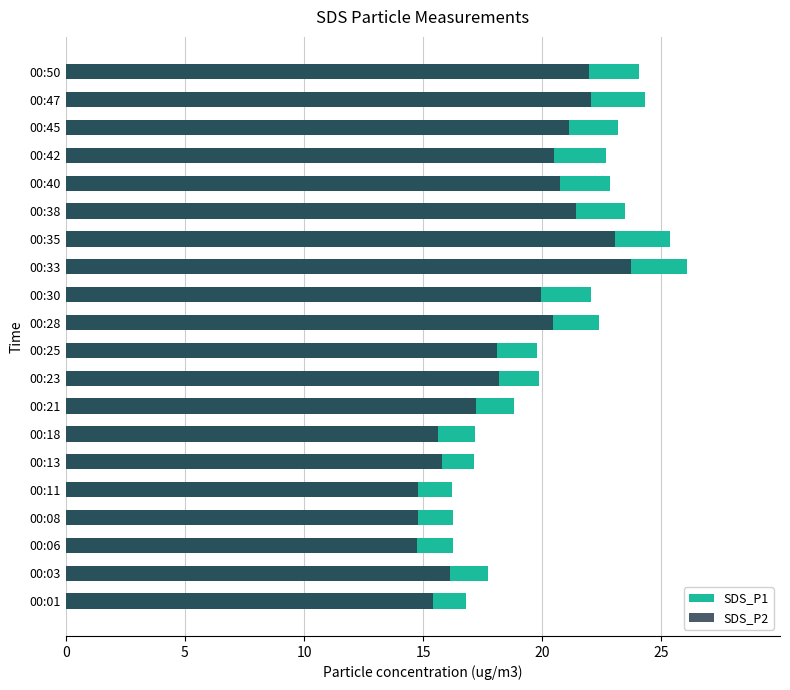

Rank the series at 00:30 from highest to lowest value.

SDS_P1, SDS_P2